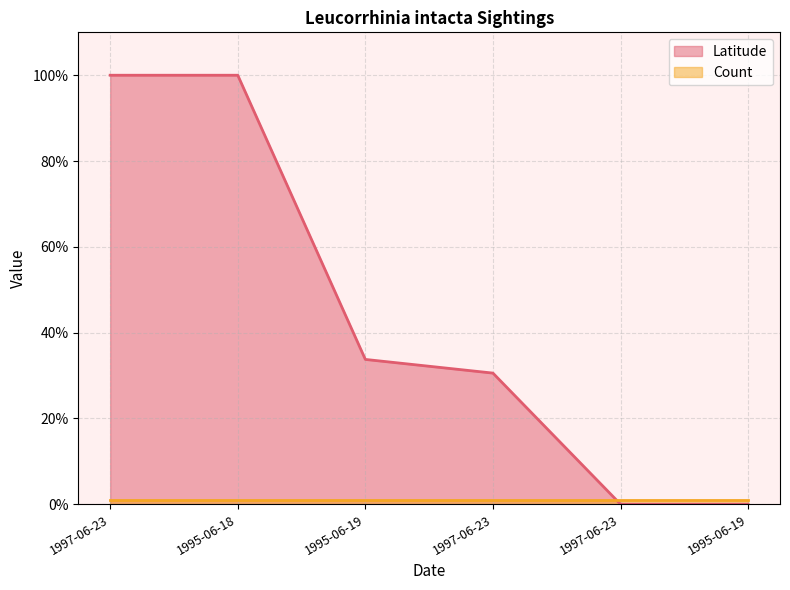

Where is the data nearest to the value 49?

1995-06-19